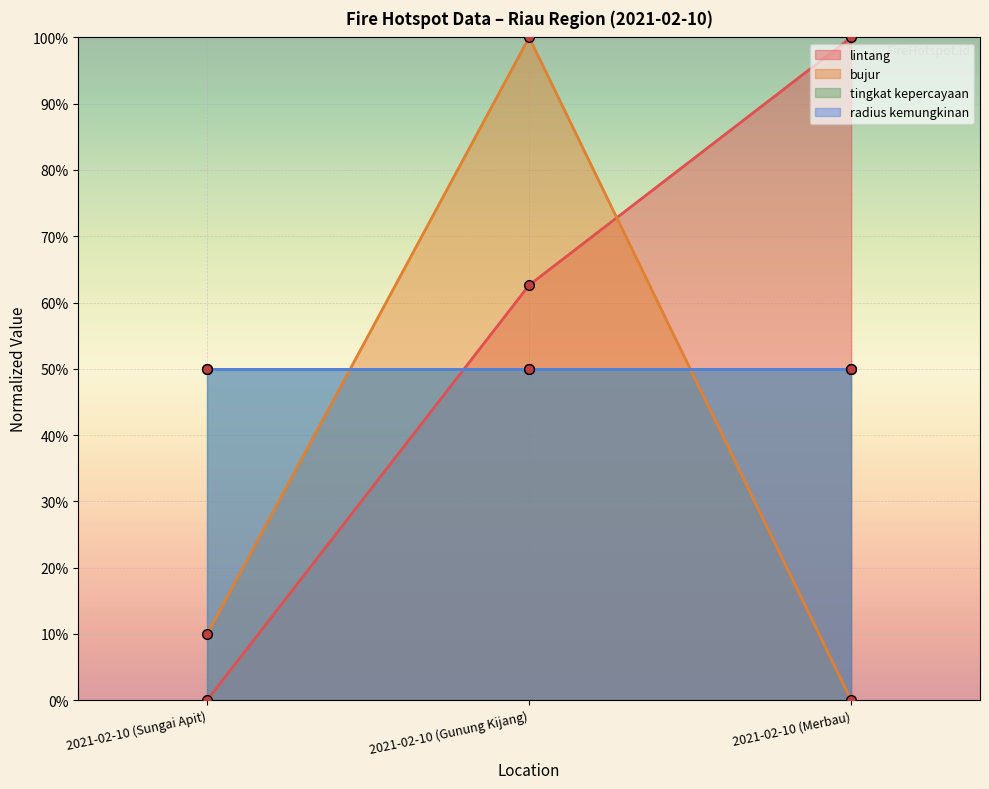

At how many categories does at least one series exceed 0?

3